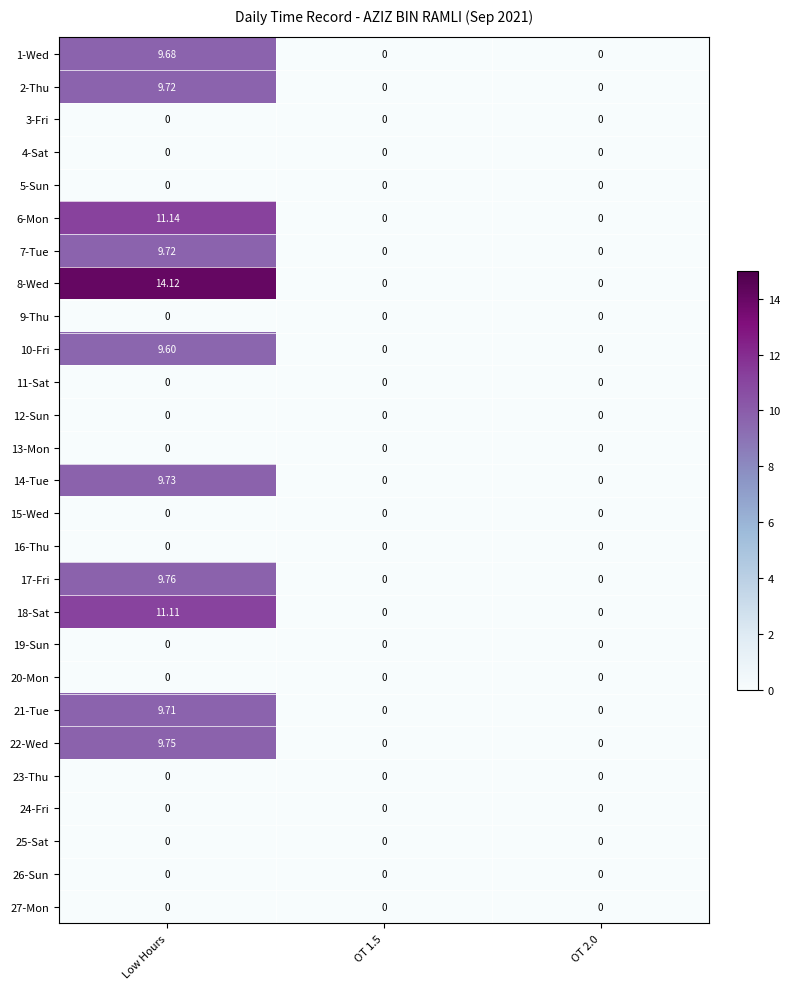

At which category is the sum across all series the highest?

Low Hours